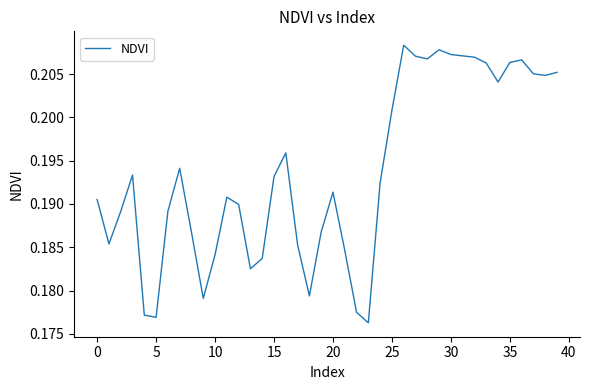

Does the chart have visible grid lines?

No